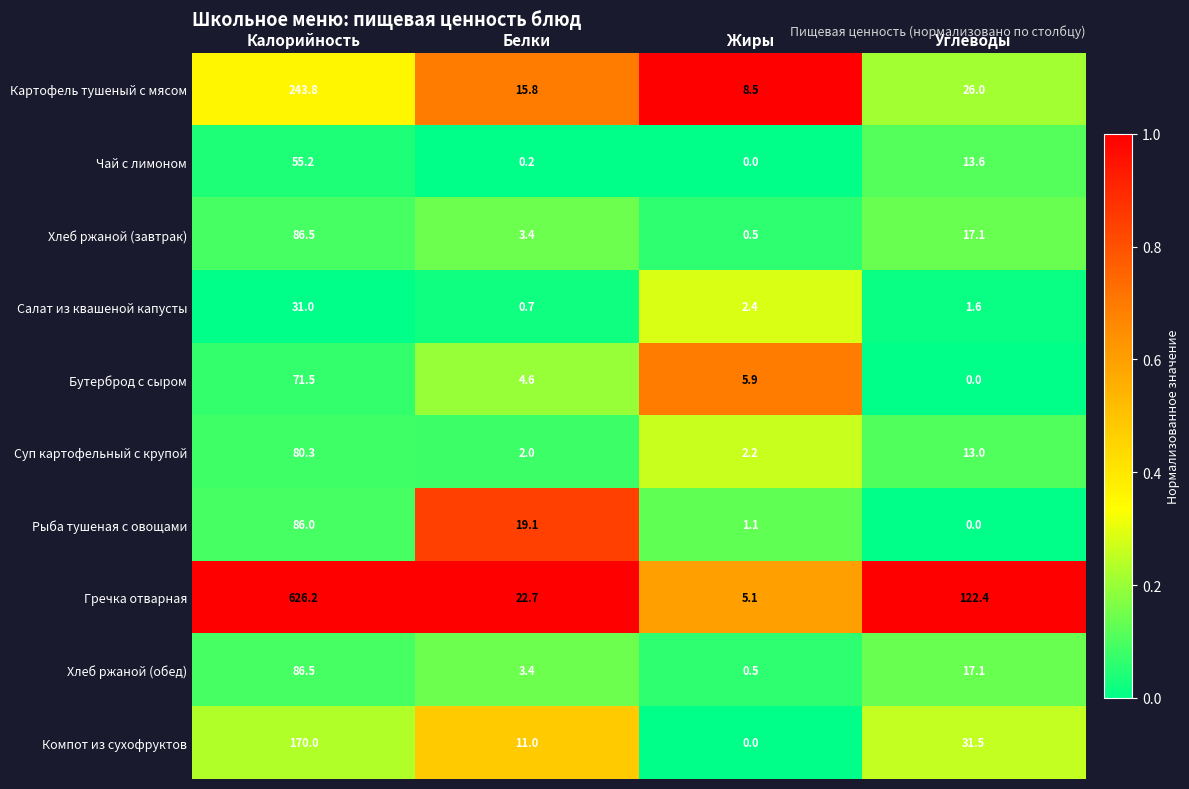

What is the difference between the maximum and minimum values in the Картофель тушеный с мясом series?

235.3